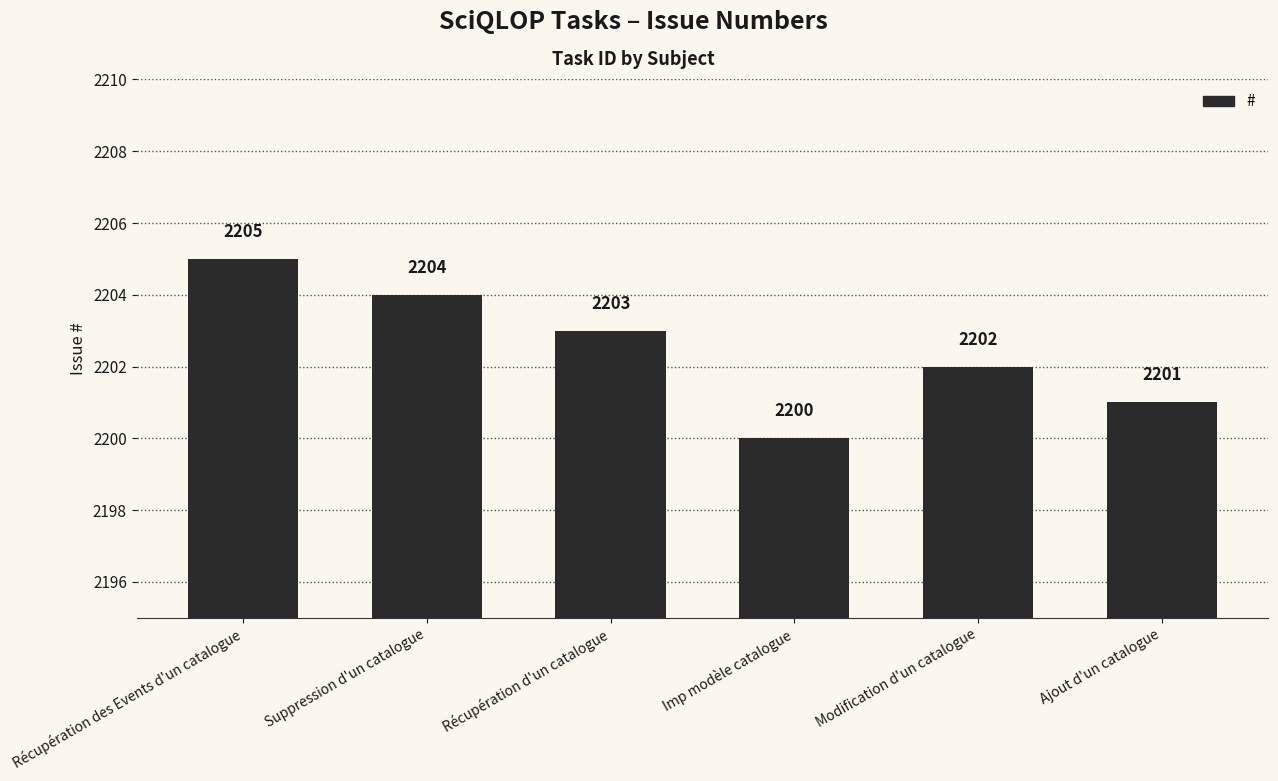

What is the label of the 4th bar from the right?

Récupération d'un catalogue